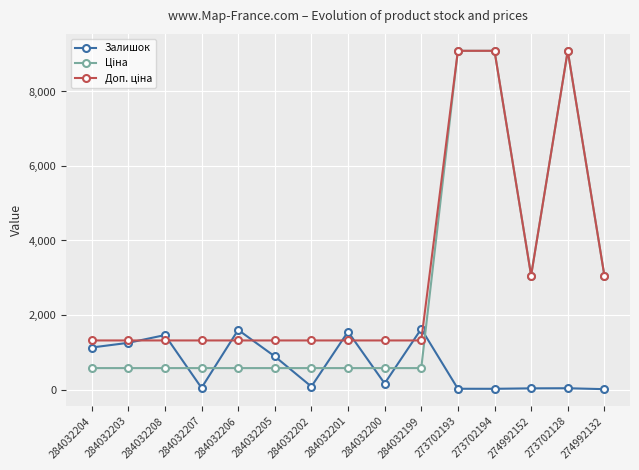

What is the total value across all series at 284032205?

2780.2